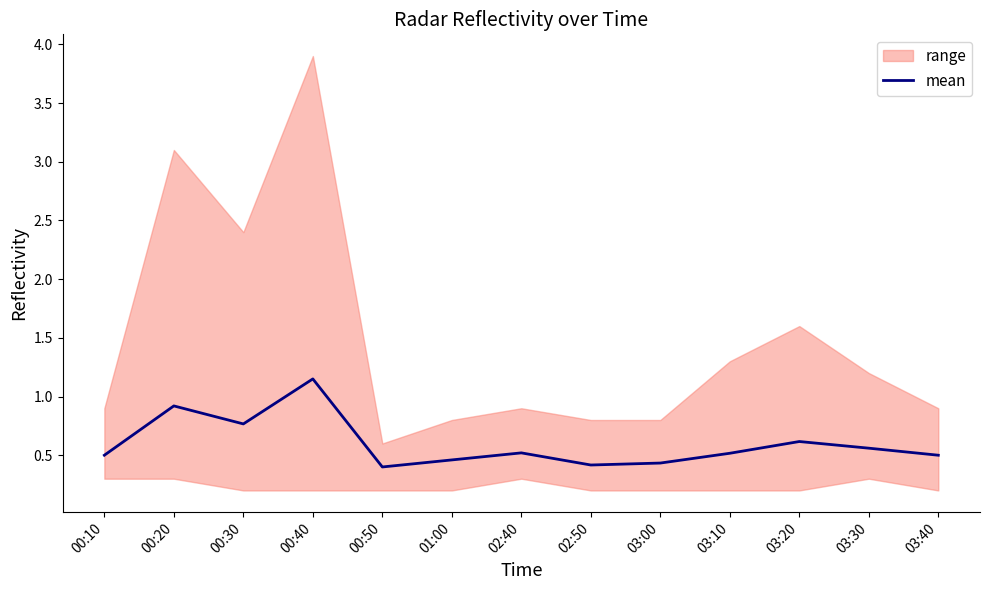

Count the values in the range 0 to 1.

12